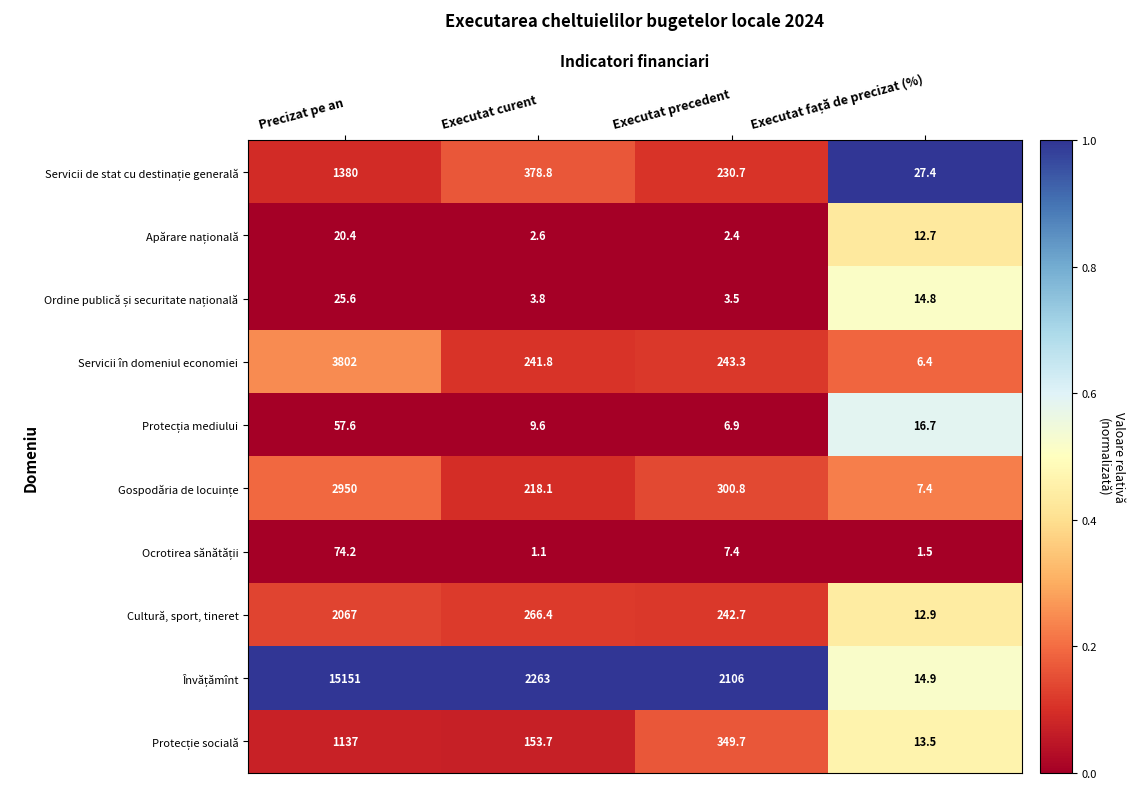

Where is Cultură, sport, tineret nearest to the value 1039?

Executat curent